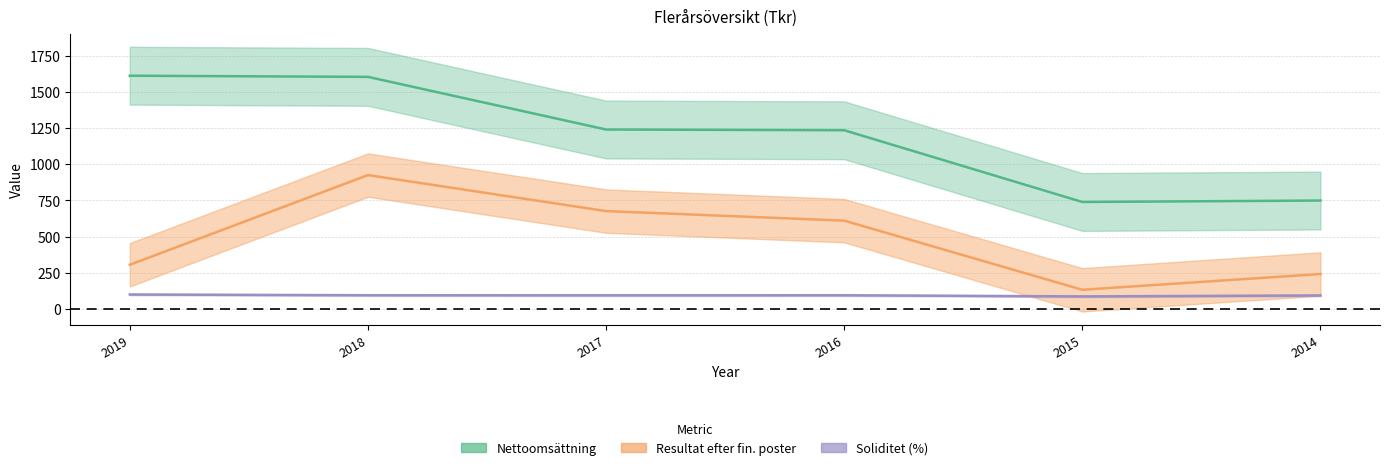

Is this an area chart (filled region under the line)?

No